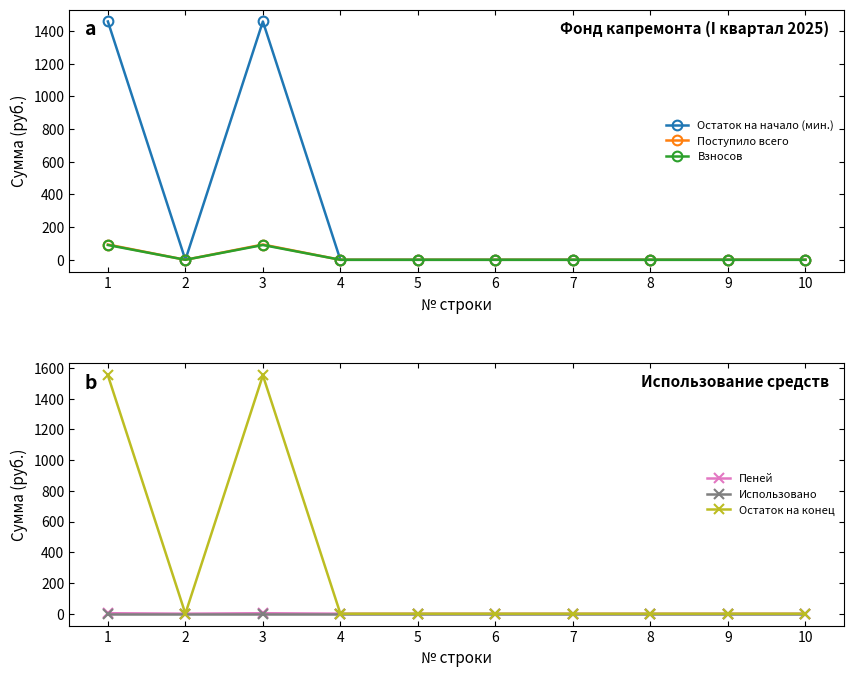

List the series in order of their peak value, highest first.

Остаток на конец, Остаток на начало (мин.), Поступило всего, Взносов, Пеней, Использовано